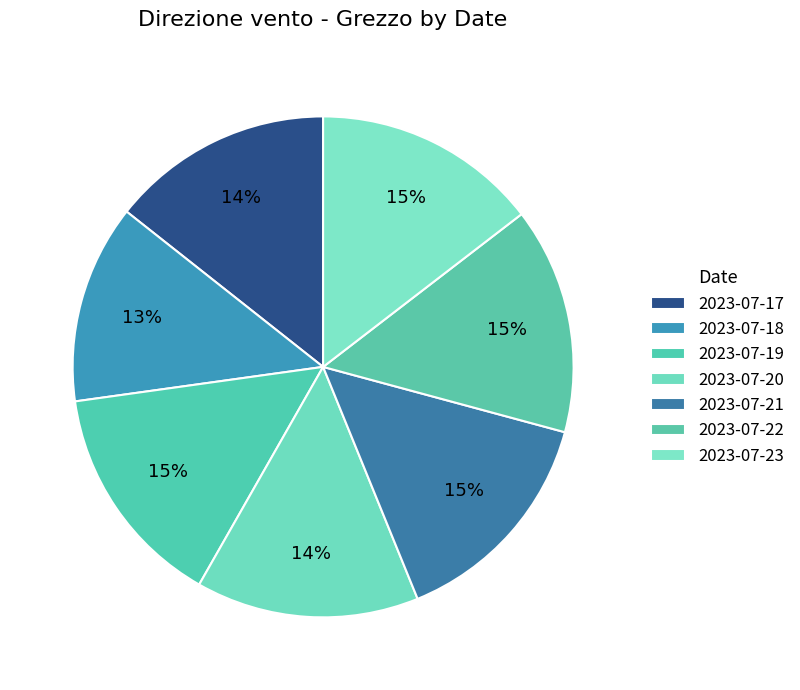

Count the number of slices in the pie.

7